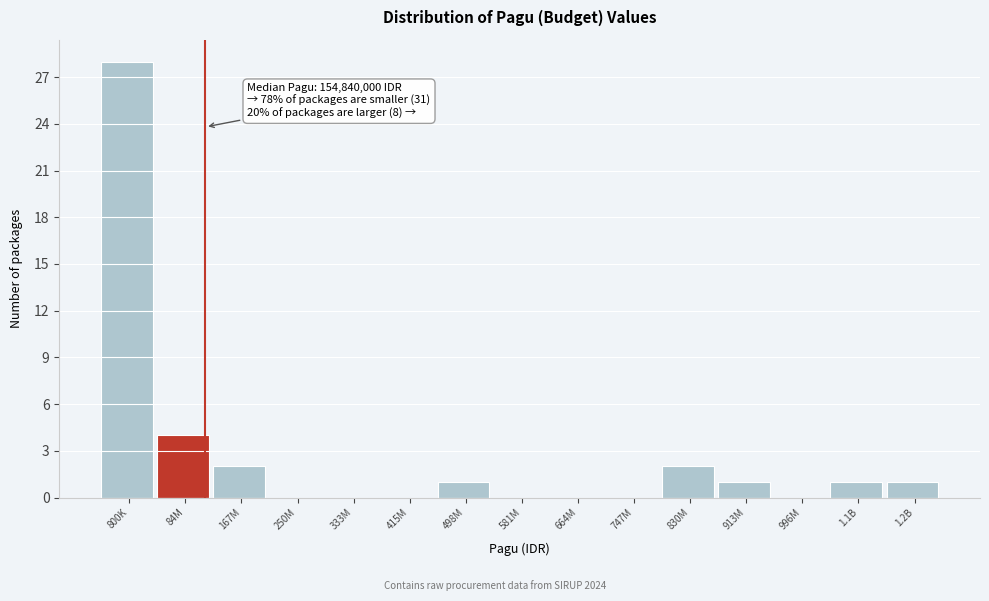

Reading left to right, transcribe all the data shown in this chart.

800K=28	84M=4	167M=2	250M=0	333M=0	415M=0	498M=1	581M=0	664M=0	747M=0	830M=2	913M=1	996M=0	1.1B=1	1.2B=1